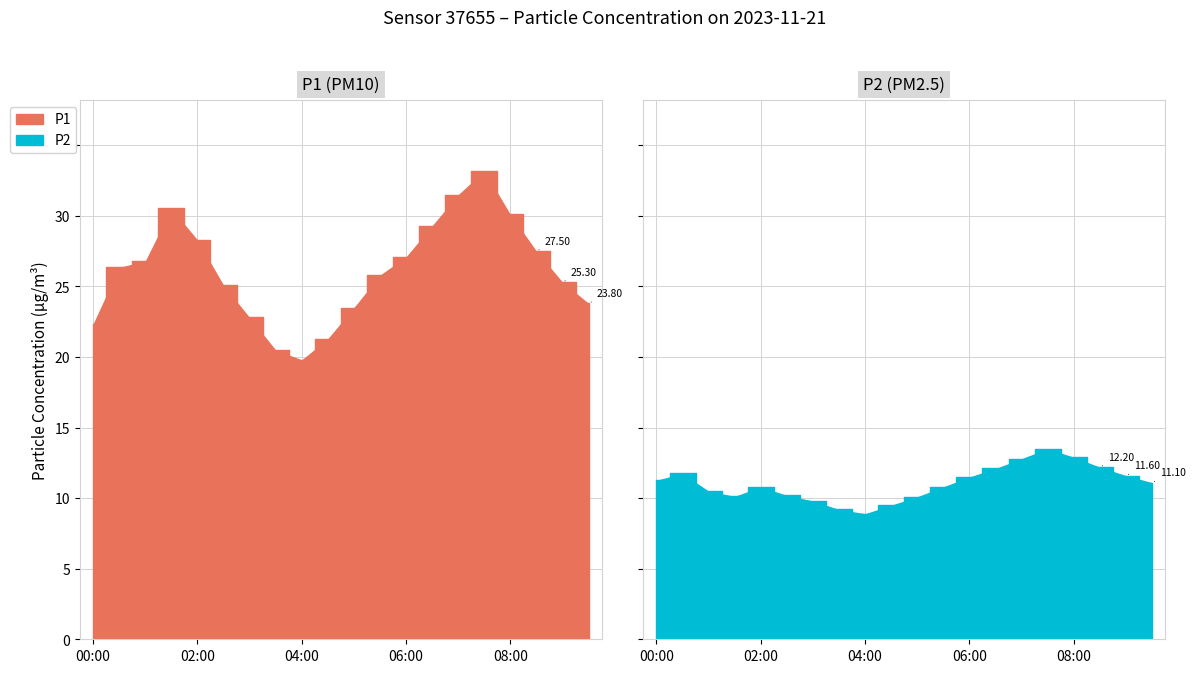

Which series has the largest total across all categories?

P1